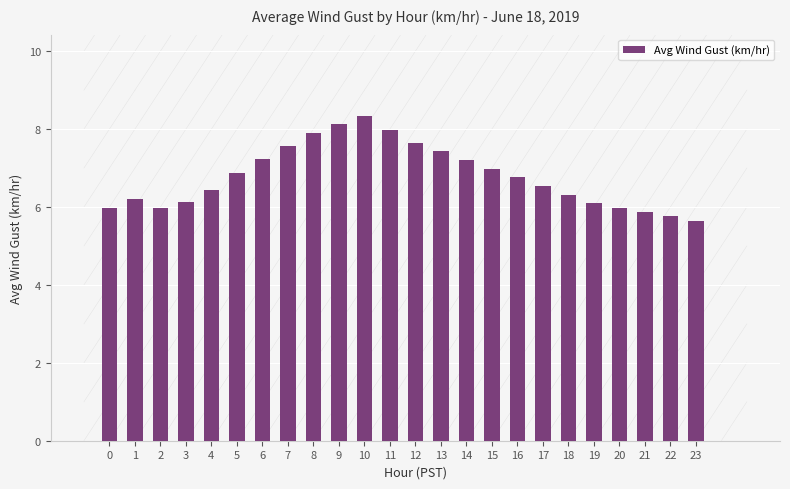

What is the value of the 15th bar from the left?

7.2